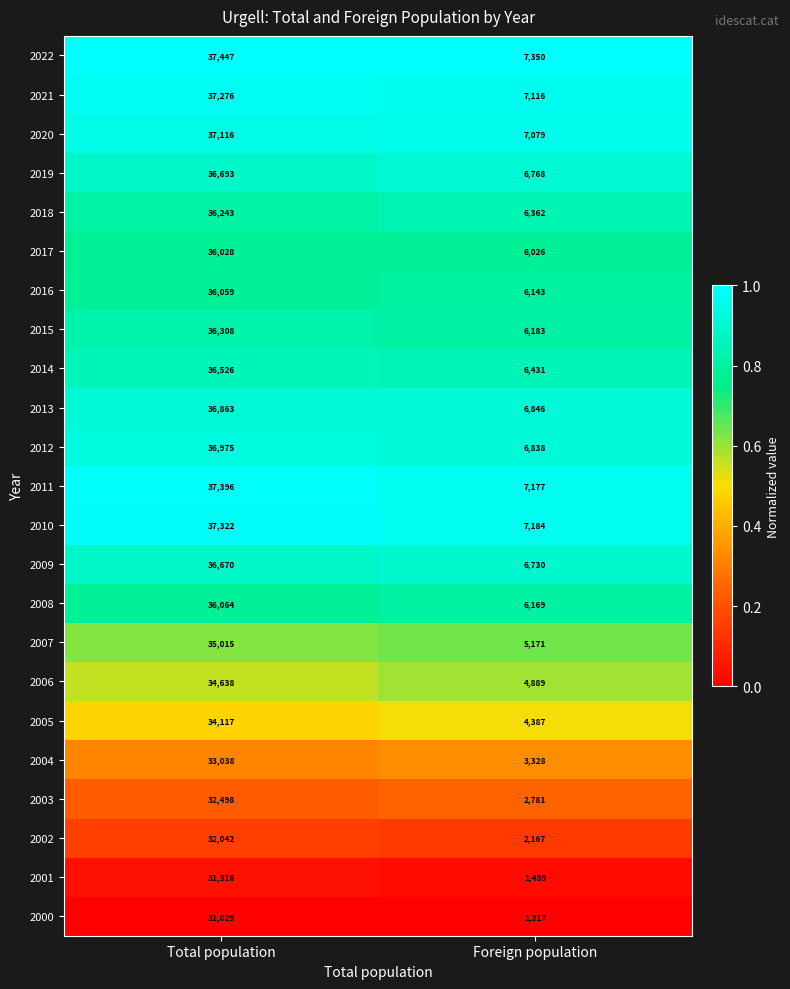

At Total population, list the series in order from largest to smallest.

2022, 2011, 2010, 2021, 2020, 2012, 2013, 2019, 2009, 2014, 2015, 2018, 2008, 2016, 2017, 2007, 2006, 2005, 2004, 2003, 2002, 2001, 2000